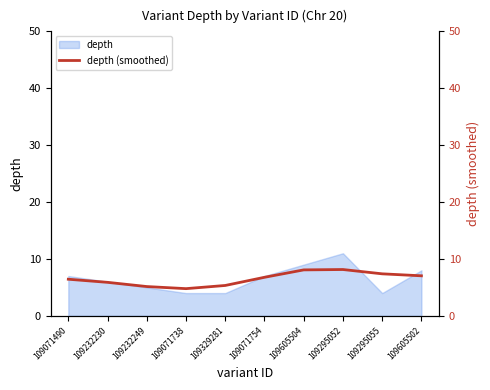

How many values are below 6?

4